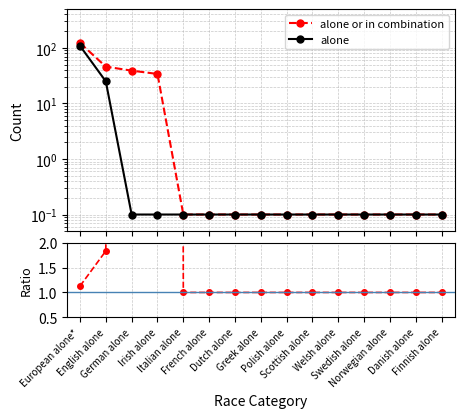

Reading left to right, list all the values displayed in this chart.

alone or in combination: European alone*=123.0	English alone=46.0	German alone=39.0	Irish alone=34.0	Italian alone=0.1	French alone=0.1	Dutch alone=0.1	Greek alone=0.1	Polish alone=0.1	Scottish alone=0.1	Welsh alone=0.1	Swedish alone=0.1	Norwegian alone=0.1	Danish alone=0.1	Finnish alone=0.1
alone: European alone*=109.0	English alone=25.0	German alone=0.1	Irish alone=0.1	Italian alone=0.1	French alone=0.1	Dutch alone=0.1	Greek alone=0.1	Polish alone=0.1	Scottish alone=0.1	Welsh alone=0.1	Swedish alone=0.1	Norwegian alone=0.1	Danish alone=0.1	Finnish alone=0.1
Ratio: European alone*=1.1	English alone=1.8	German alone=390.0	Irish alone=340.0	Italian alone=1.0	French alone=1.0	Dutch alone=1.0	Greek alone=1.0	Polish alone=1.0	Scottish alone=1.0	Welsh alone=1.0	Swedish alone=1.0	Norwegian alone=1.0	Danish alone=1.0	Finnish alone=1.0